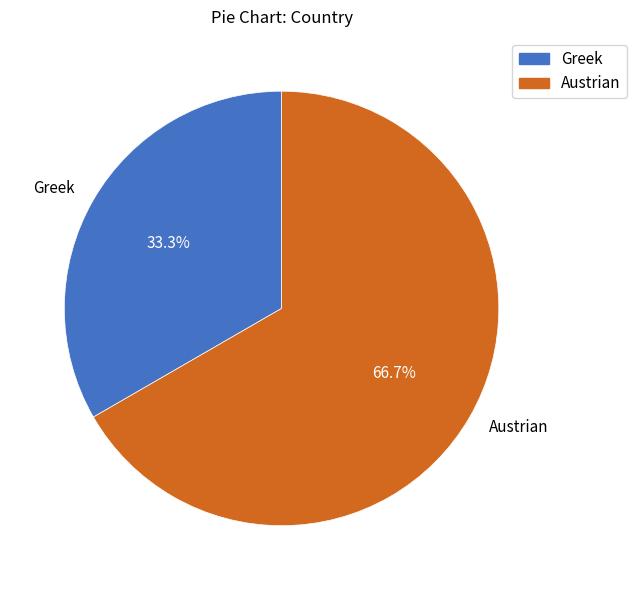

Which slice represents more than half of the pie?

Austrian